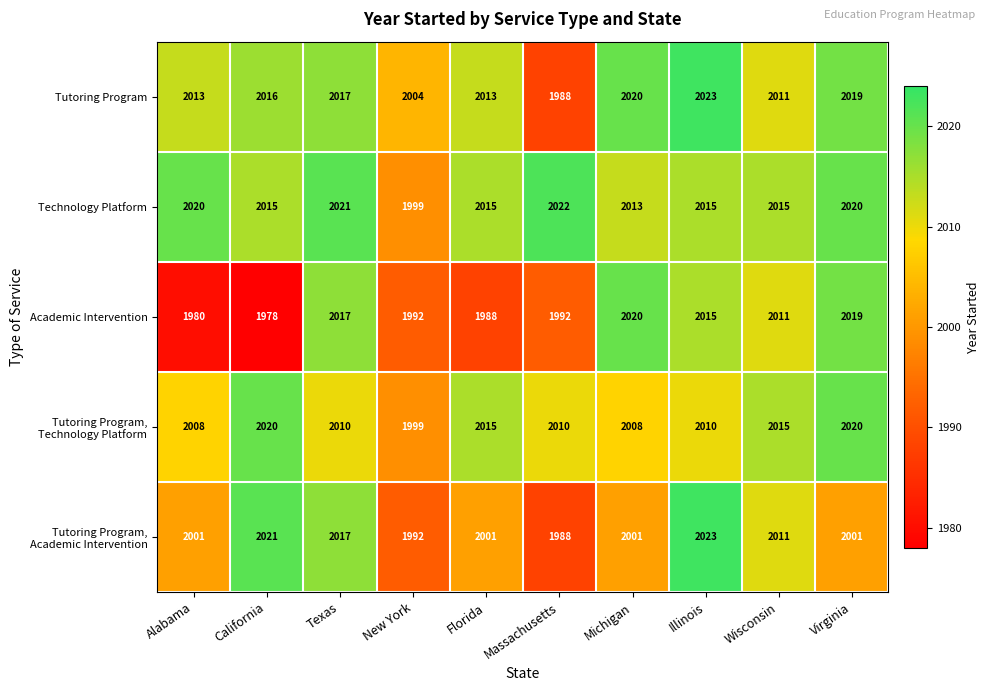

The value of Academic Intervention at Florida is 1988. True or false?

True